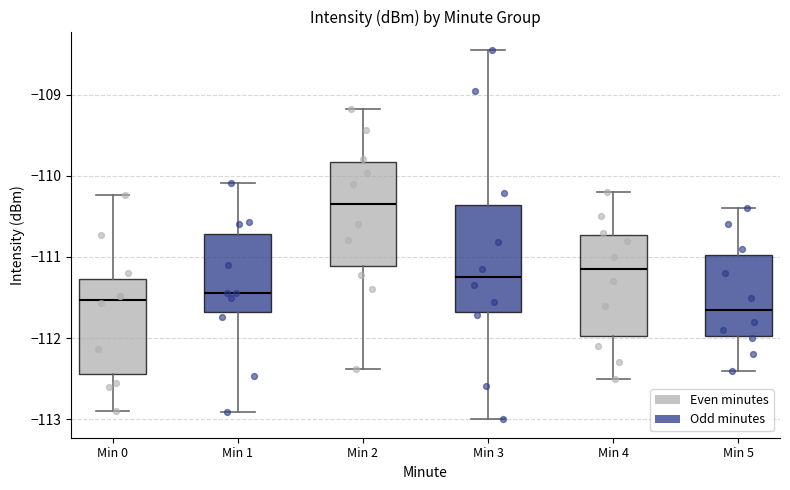

Where does the lower whisker of the box for Min 4 end on the y-axis? The values are not printed on the chart, so give them approximately, as read against the axis.

-112.5